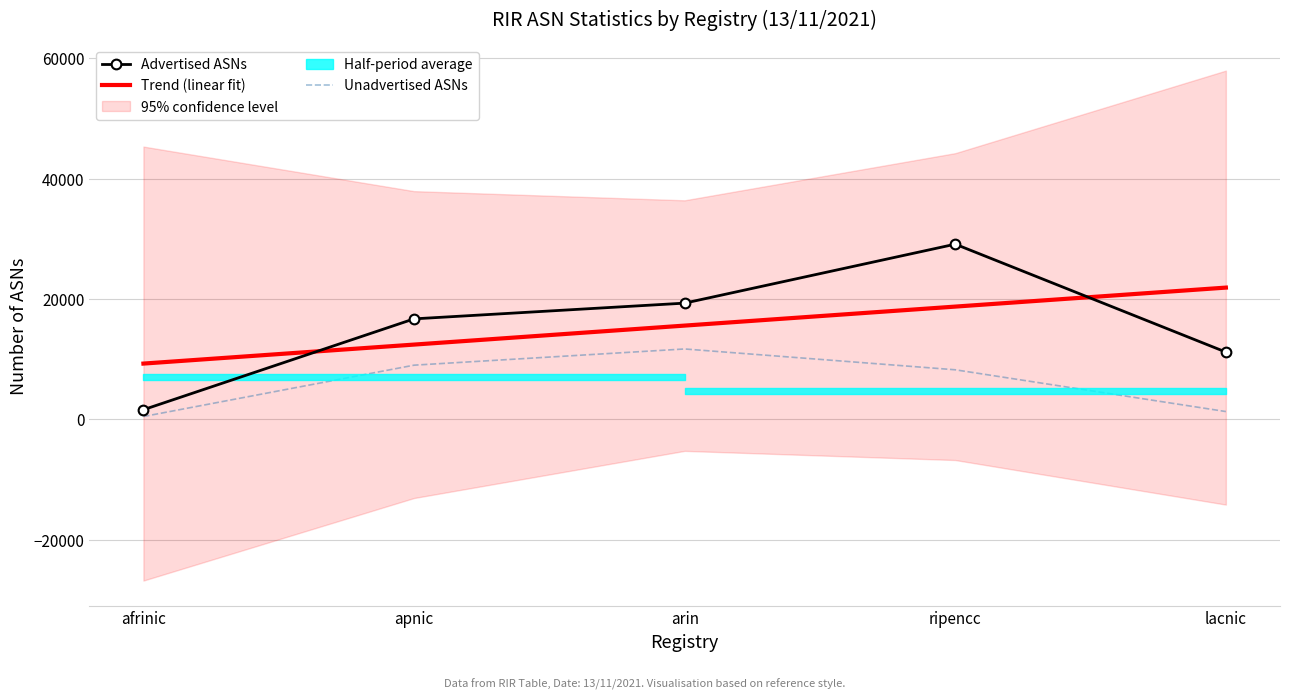

True or false: Trend (linear fit) and Unadvertised ASNs cross at least once.

False